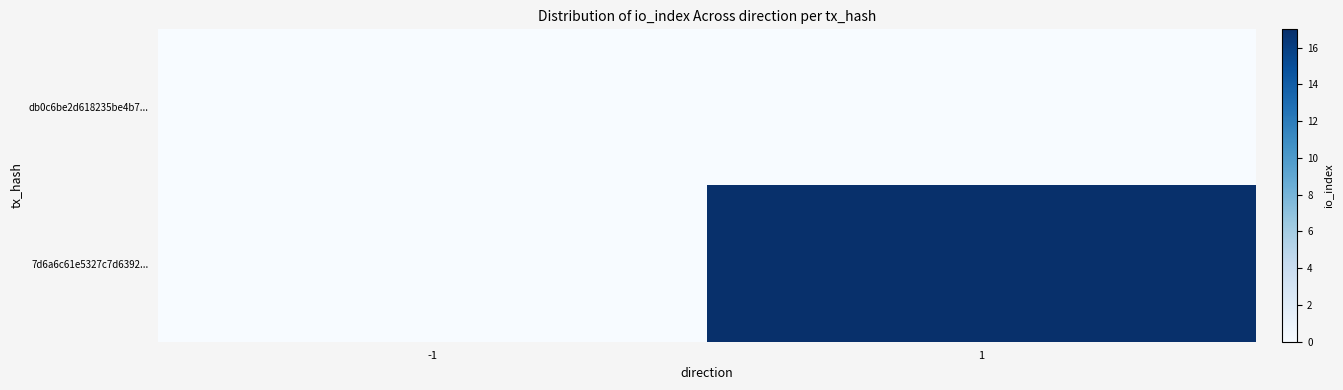

Between -1 and 1, which is larger?

-1